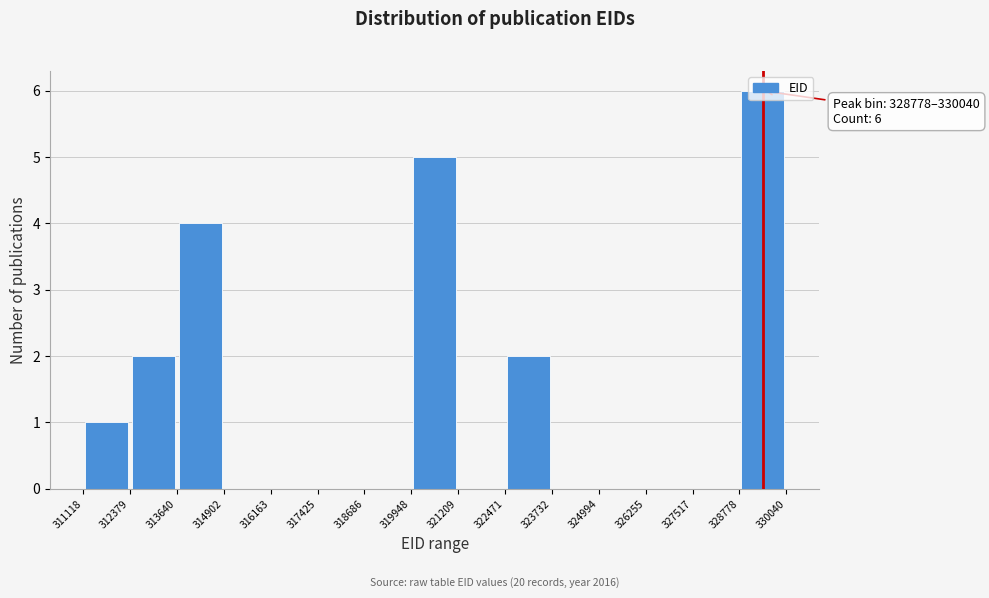

Over which range of the x-axis is the bar tallest?

328778 to 330040